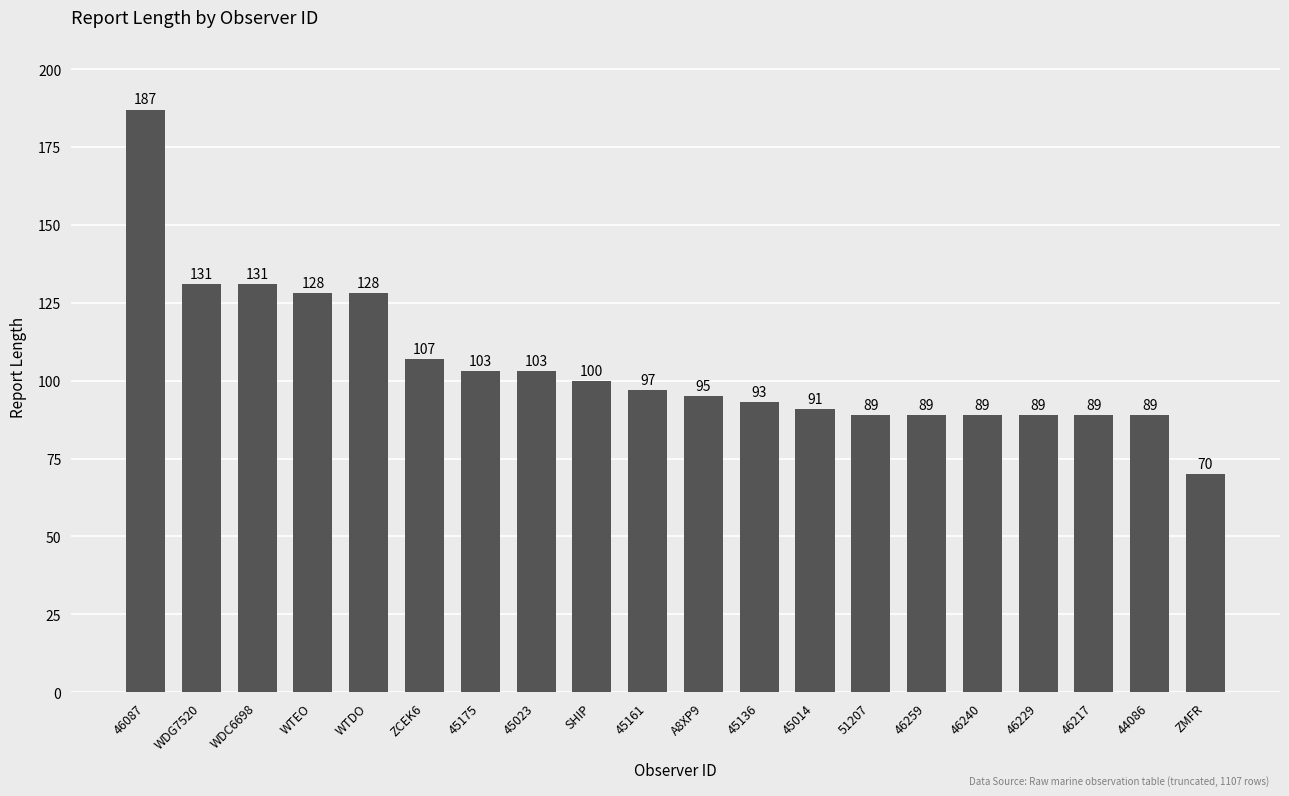

How many categories are shown in the chart?

20